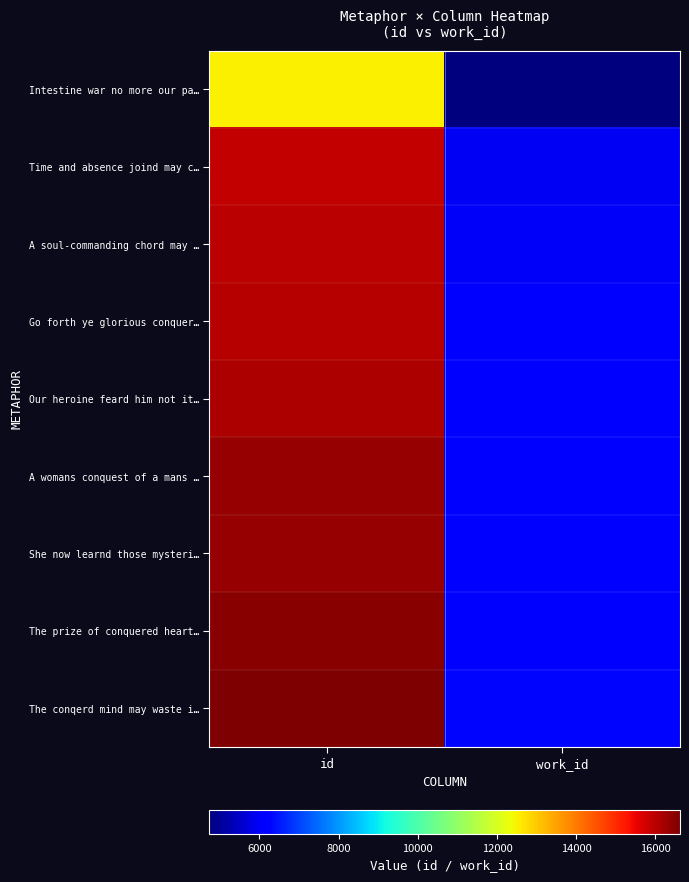

Reading left to right, extract all data points from this chart.

Intestine war no more our pa…: id=12493	work_id=4734
Time and absence joind may c…: id=15899	work_id=5978
A soul-commanding chord may …: id=15974	work_id=6007
Go forth ye glorious conquer…: id=16041	work_id=6052
Our heroine feard him not it…: id=16129	work_id=6094
A womans conquest of a mans …: id=16353	work_id=6177
She now learnd those mysteri…: id=16384	work_id=6196
The prize of conquered heart…: id=16518	work_id=6234
The conqerd mind may waste i…: id=16621	work_id=6281